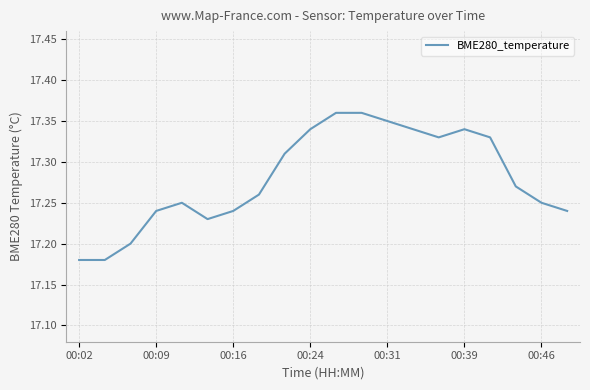

Rank the categories by value from highest to lowest.

10, 11, 12, 9, 13, 15, 14, 16, 8, 17, 7, 00:31, 18, 00:24, 00:46, 19, 00:39, 00:16, 00:02, 00:09